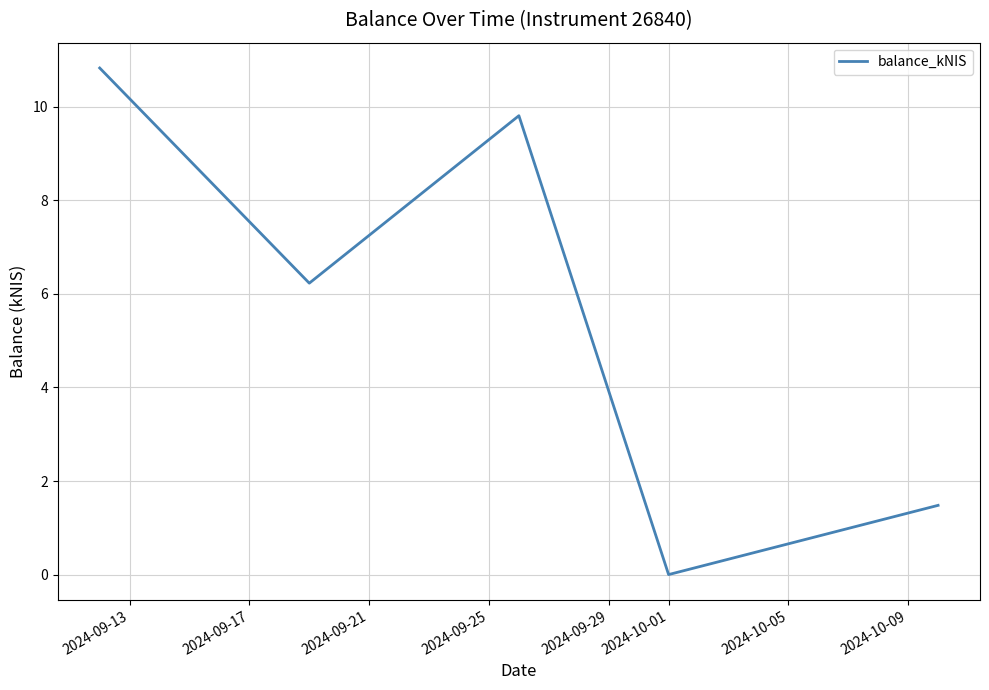

What is the greatest value displayed?

10.8